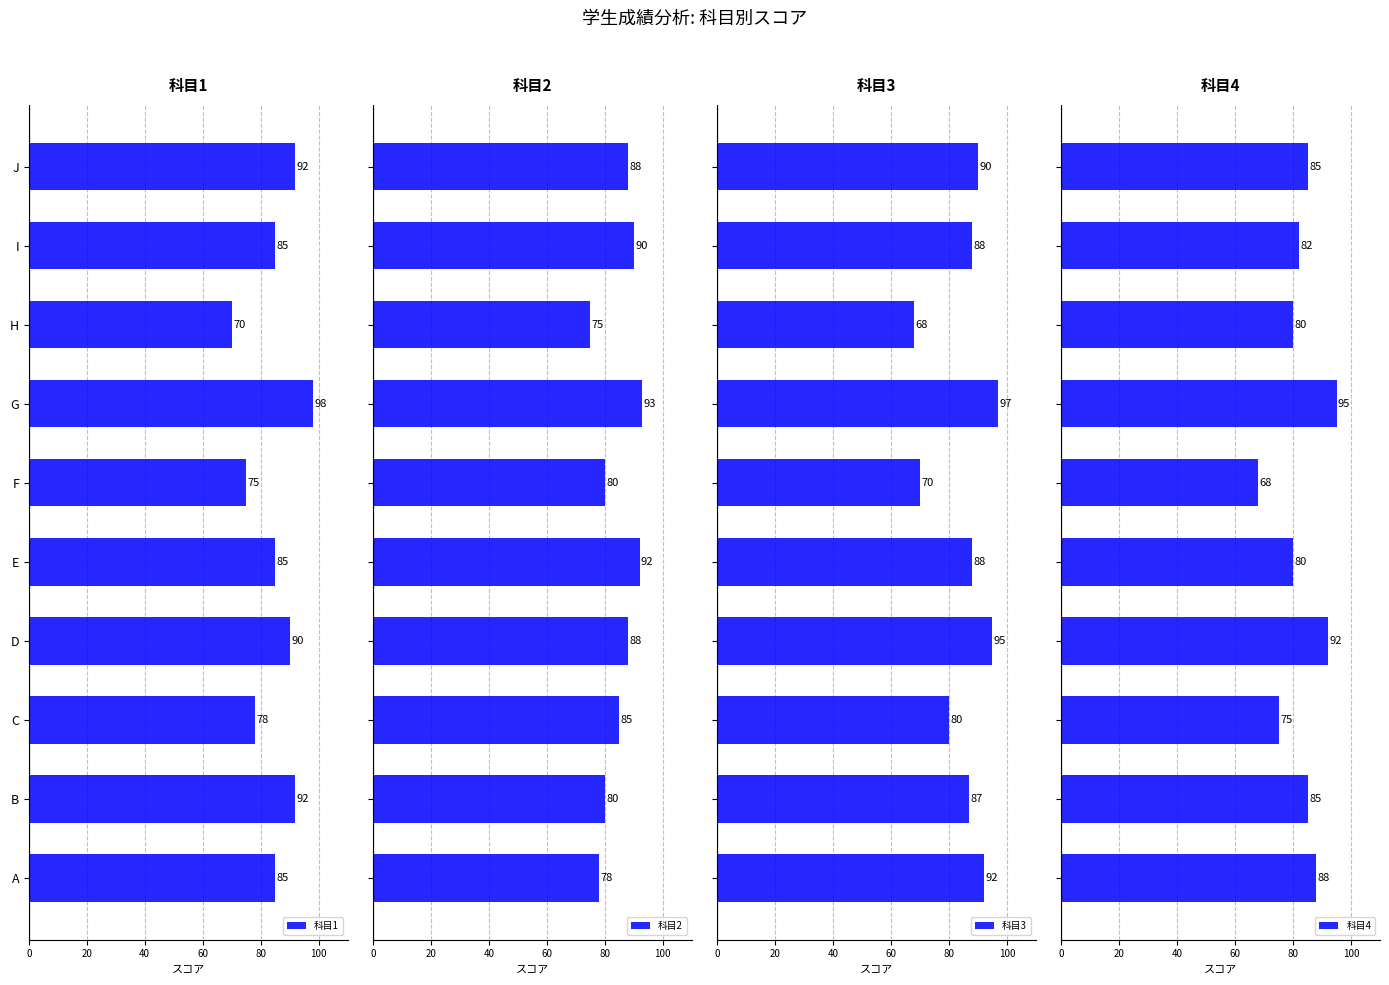

At how many categories does at least one series exceed 76?

10